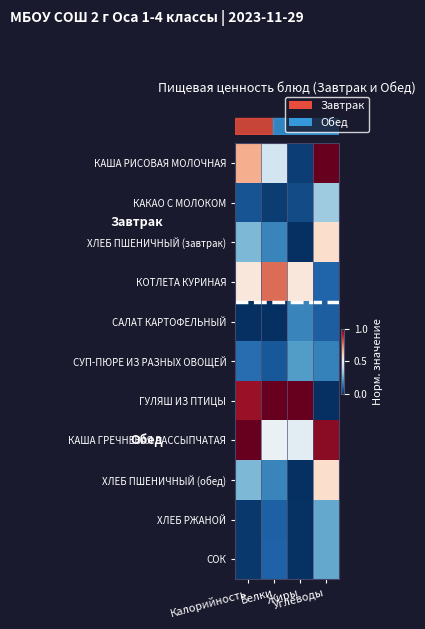

Which has a higher value, Калорийность or Жиры?

Калорийность